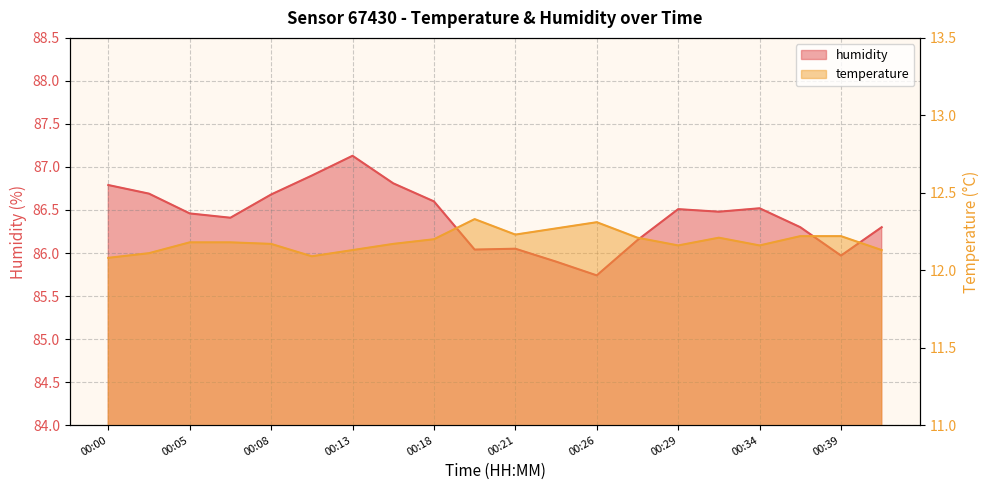

What is the sum of all humidity values?

1728.4